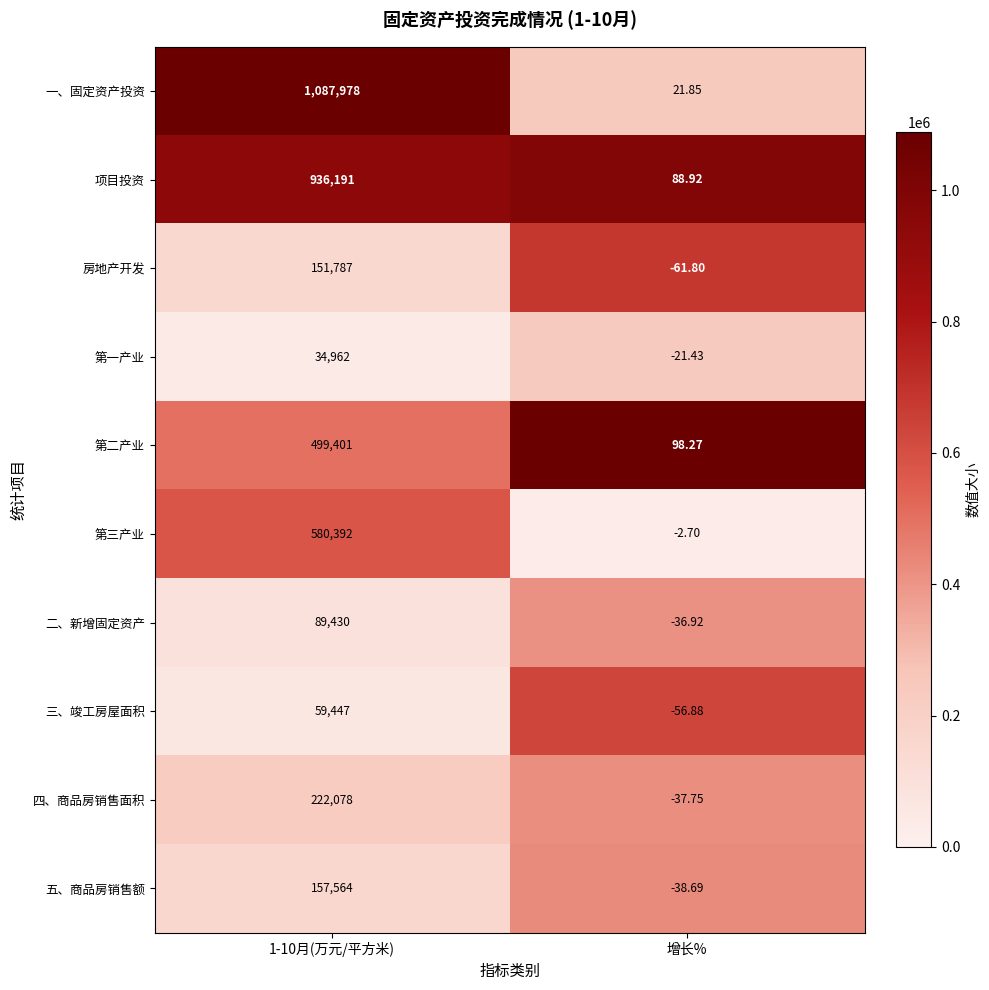

Which series has the largest range (max minus min)?

一、固定资产投资